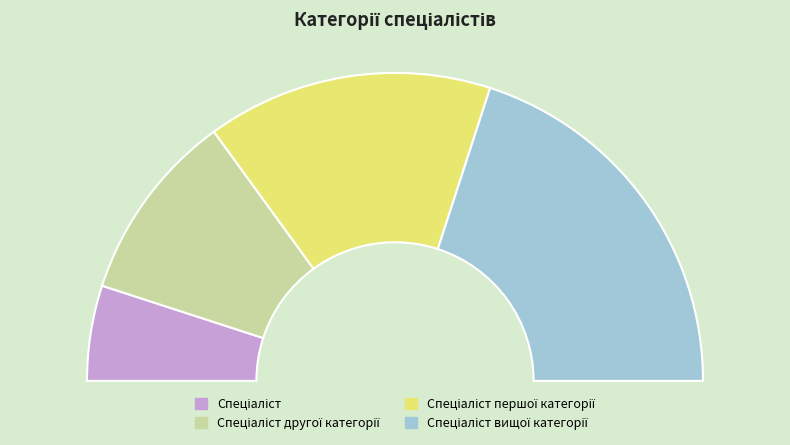

What is the smallest slice in the pie chart?

Спеціаліст